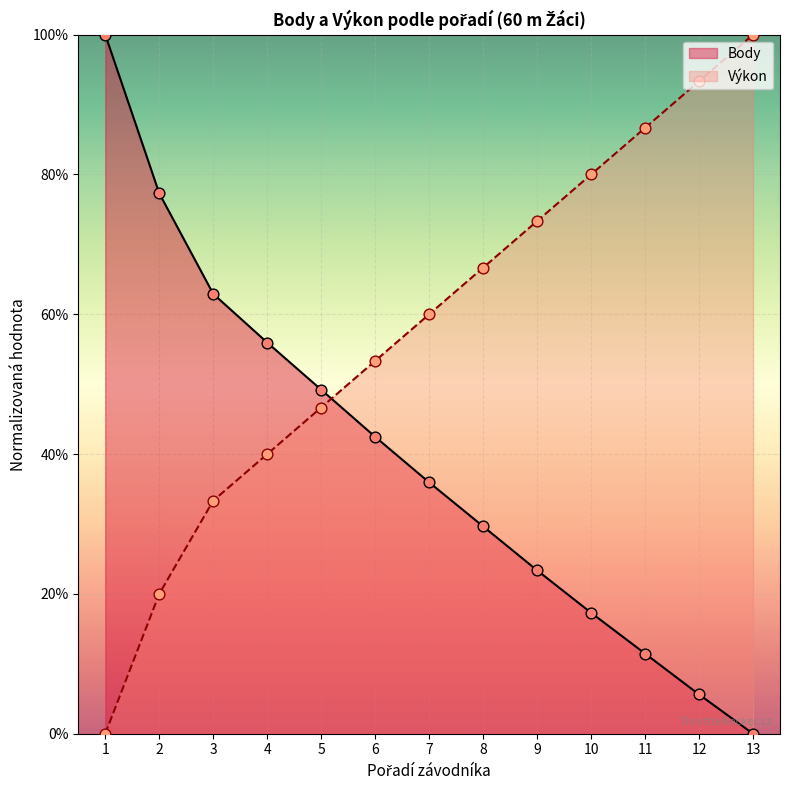

Which series has the largest total across all categories?

Výkon